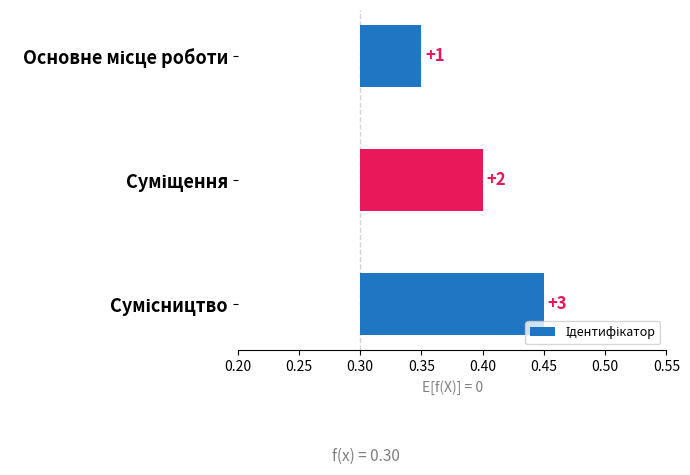

Between 0.30 and 0.25, which is larger?

0.30